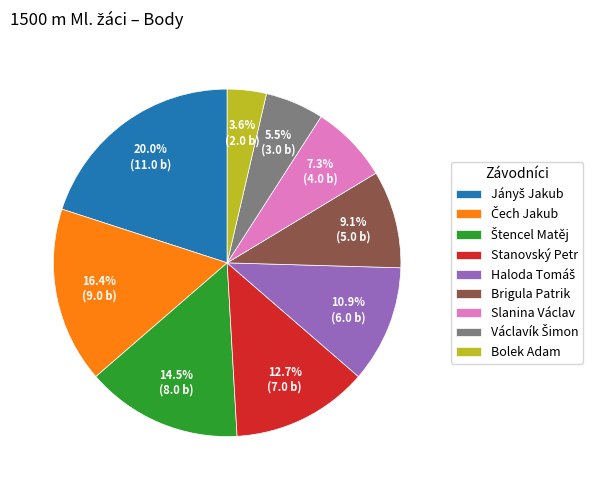

Is it true that Stanovský Petr is 13% of the pie?

True